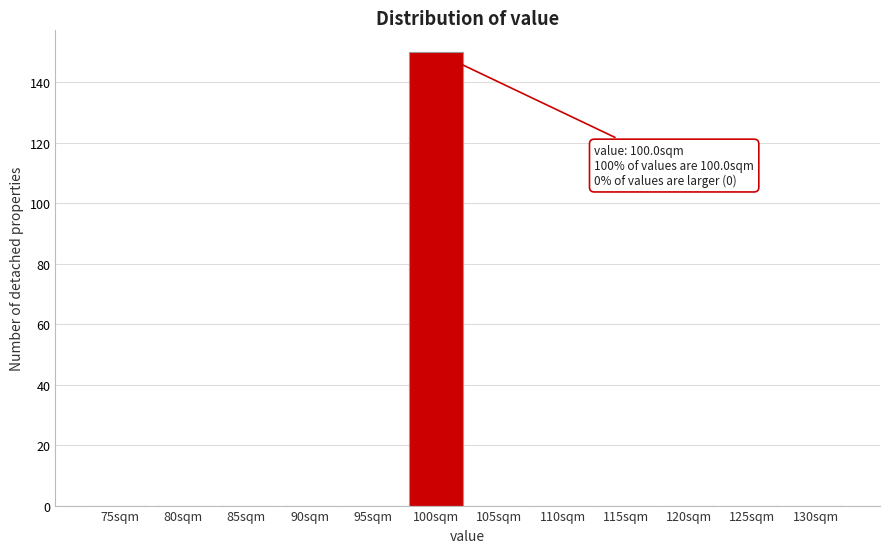

Reading left to right, what are all the values shown in this chart?

75sqm=0	80sqm=0	85sqm=0	90sqm=0	95sqm=0	100sqm=150	105sqm=0	110sqm=0	115sqm=0	120sqm=0	125sqm=0	130sqm=0